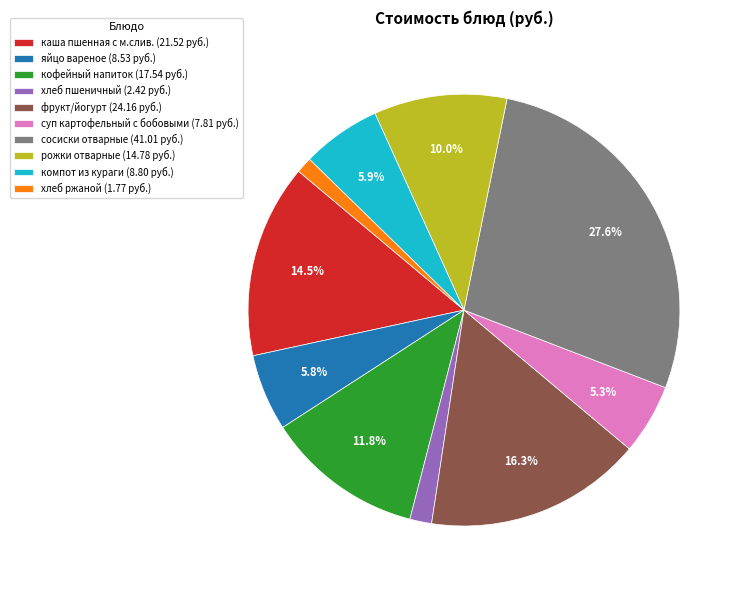

What is the ratio of the value at яйцо вареное to the value at суп картофельный с бобовыми?

1.1